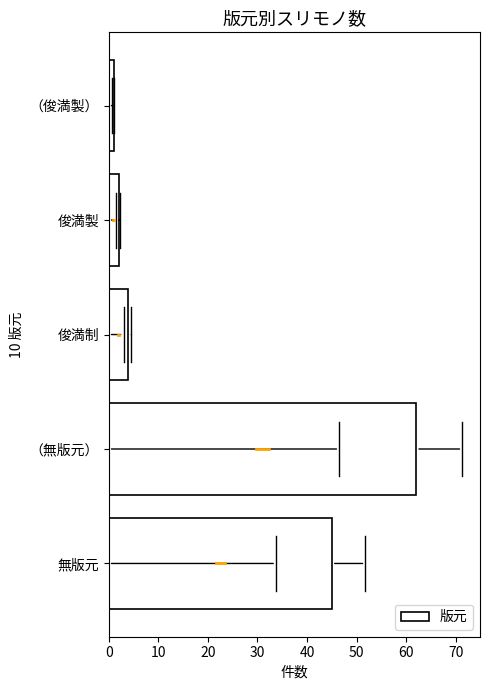

Which has a higher value, 俊満制 or 俊満製?

俊満制